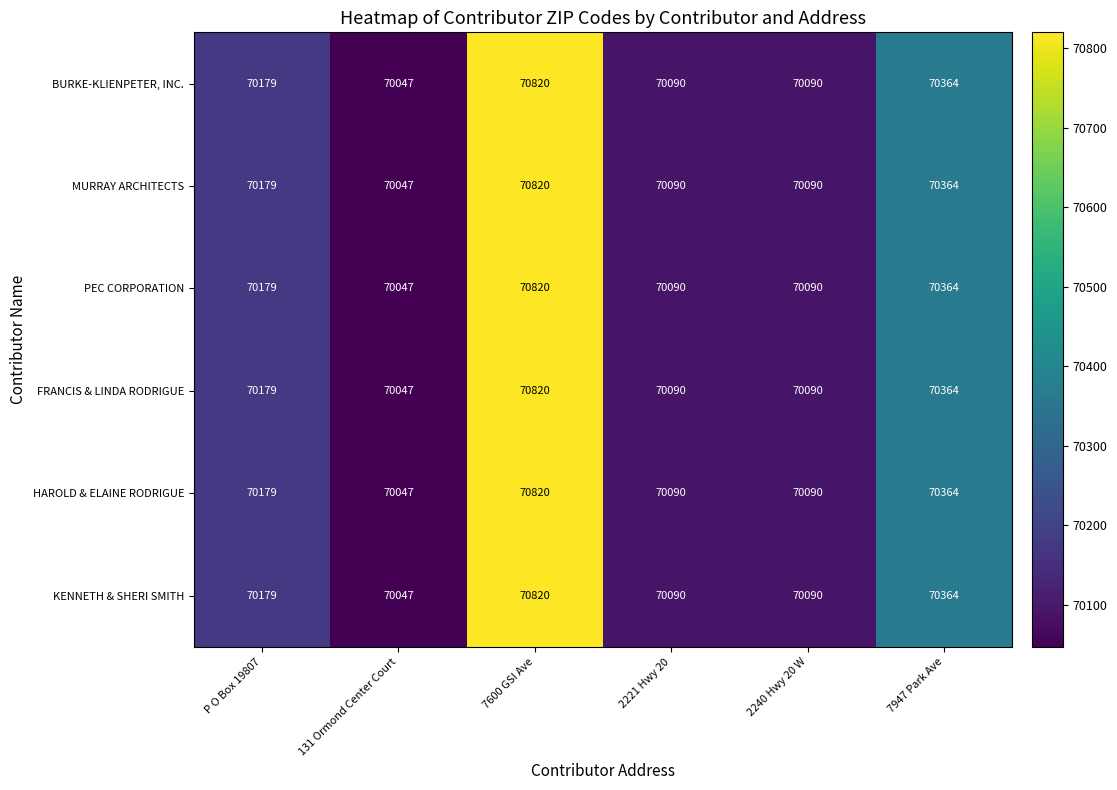

What is the difference between the BURKE-KLIENPETER, INC. values at P O Box 19807 and 7600 GSI Ave?

641